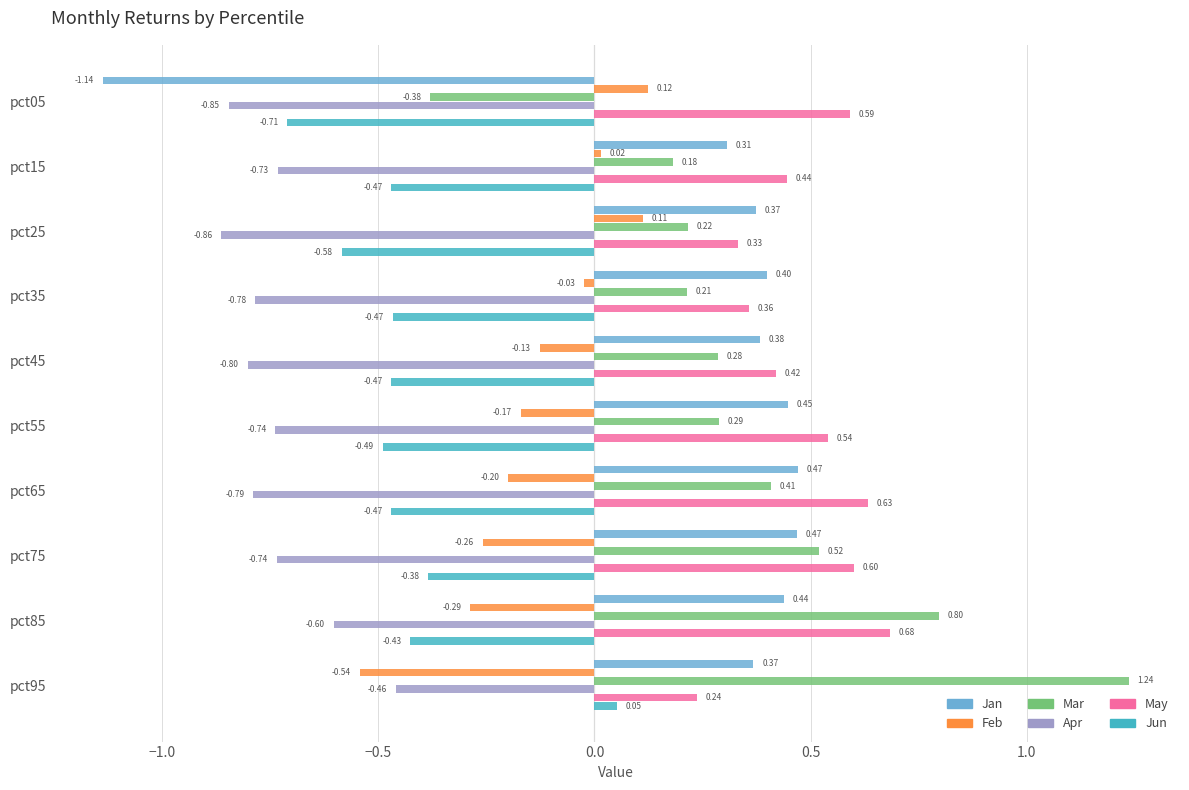

At pct25, list the series in order from smallest to largest.

Apr, Jun, Feb, Mar, May, Jan